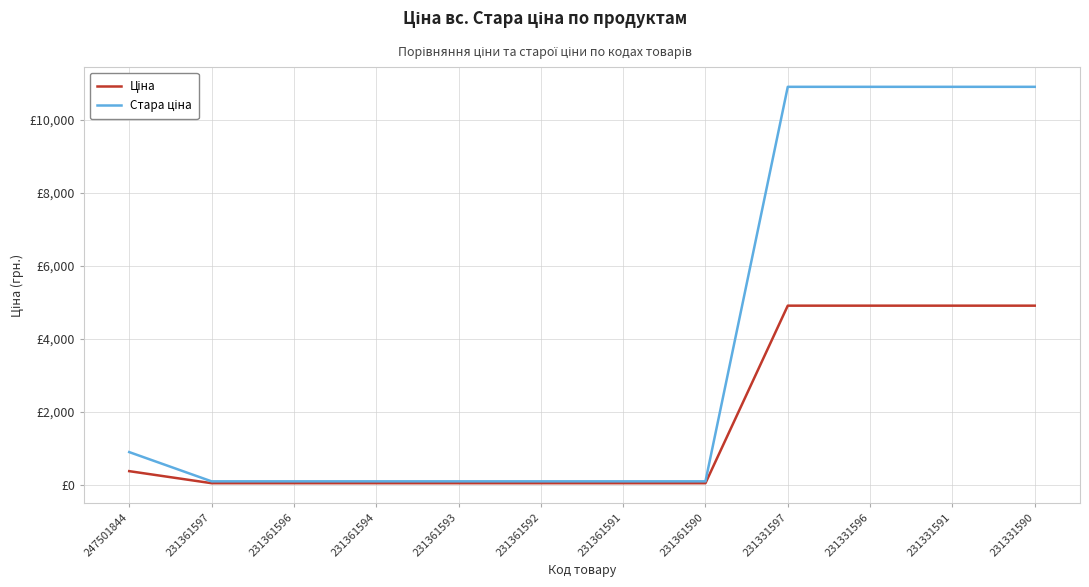

Reading right to left, transcribe all the data shown in this chart.

Ціна: 4903.4	4903.4	4903.4	4903.4	41.5	41.5	41.5	41.5	41.5	41.5	41.5	371.3
Стара ціна: 10896.3	10896.3	10896.3	10896.3	92.3	92.3	92.3	92.3	92.3	92.3	92.3	893.3